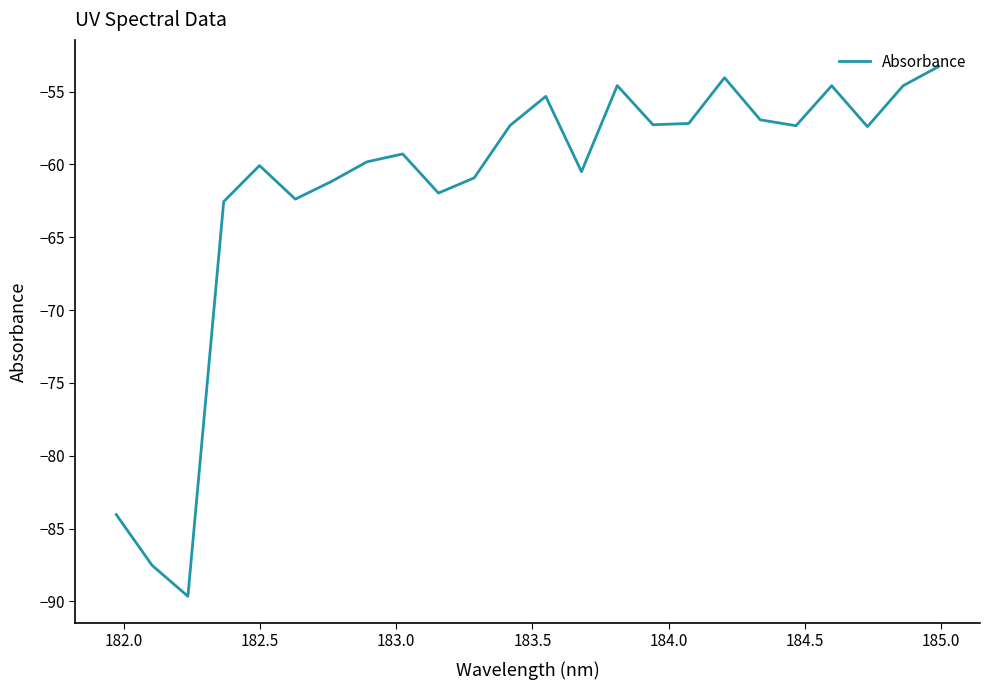

What is the maximum value shown in the chart?

-53.3